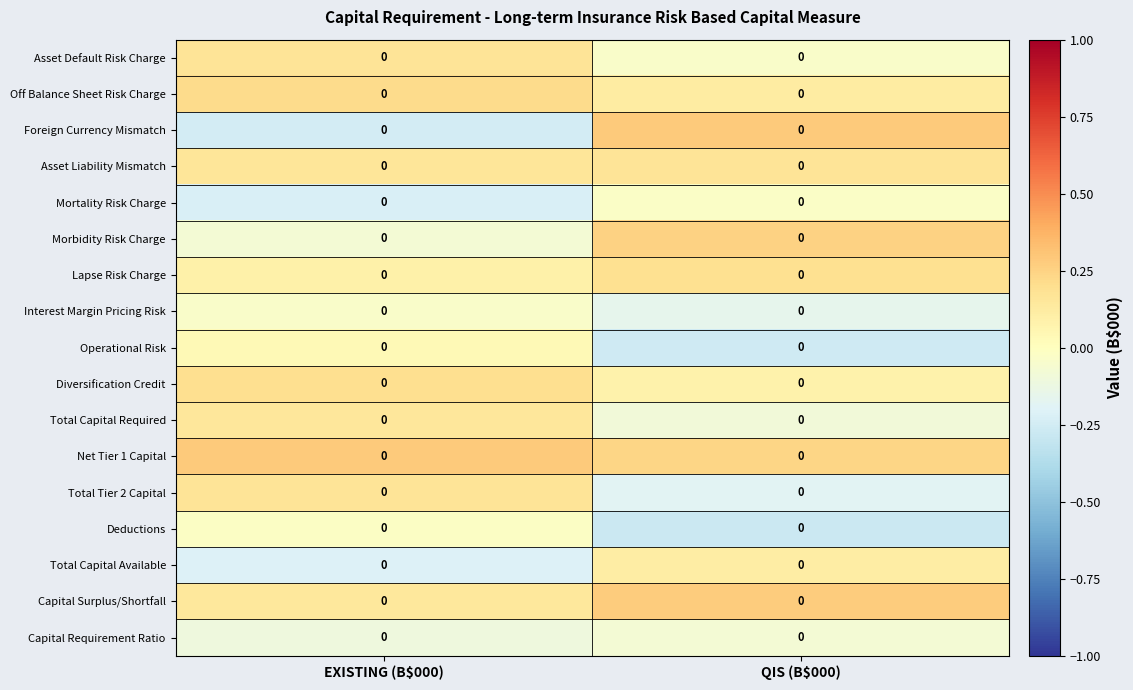

Rank the series at EXISTING (B$000) from highest to lowest value.

Net Tier 1 Capital, Off Balance Sheet Risk Charge, Diversification Credit, Total Tier 2 Capital, Asset Default Risk Charge, Asset Liability Mismatch, Total Capital Required, Capital Surplus/Shortfall, Lapse Risk Charge, Operational Risk, Deductions, Interest Margin Pricing Risk, Morbidity Risk Charge, Capital Requirement Ratio, Total Capital Available, Mortality Risk Charge, Foreign Currency Mismatch